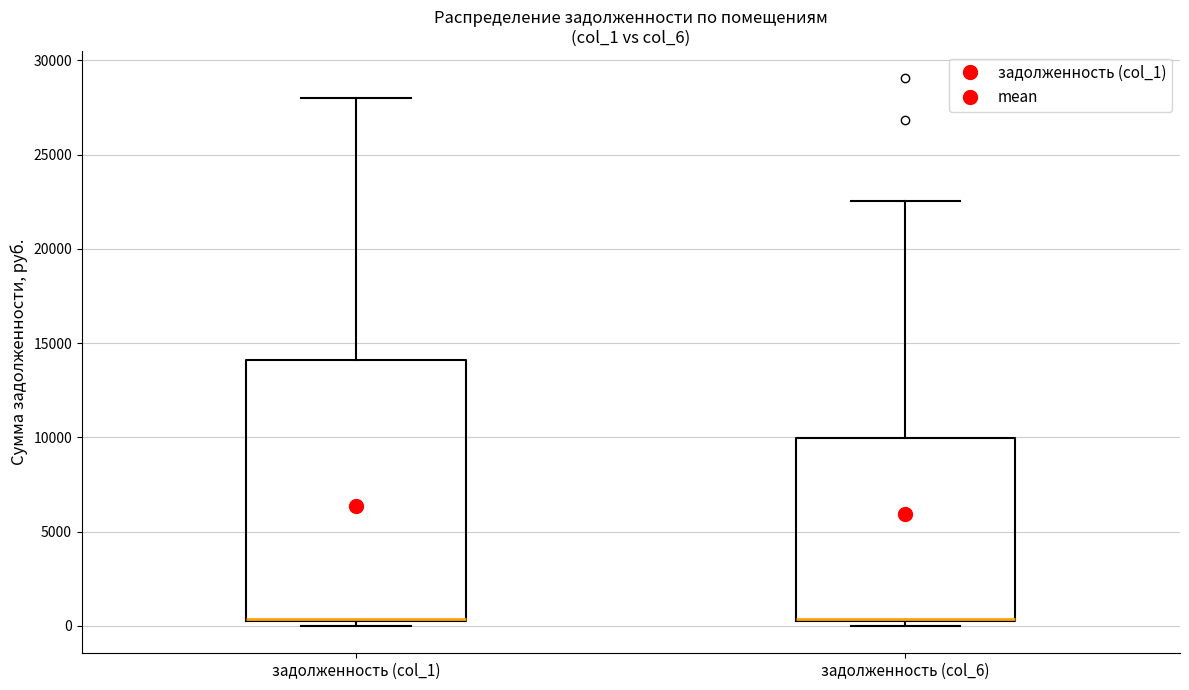

Reading left to right, transcribe this box plot: for each box, give where its median line is, the range the box spans, and where its two whiskers end, as read against the y-axis. The values are not printed on the chart, so give them approximately, as read against the axis.

задолженность (col_1): median 500 (drawn on the box's lower edge), box 500 to 14000, whiskers 0 to 28000
задолженность (col_6): median 500 (drawn on the box's lower edge), box 500 to 10000, whiskers 0 to 22500